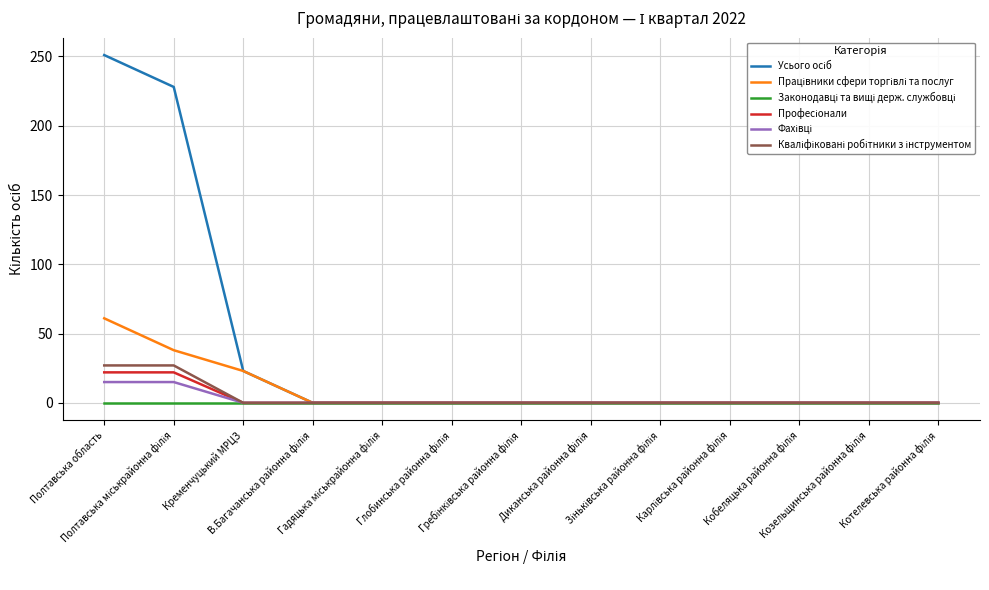

Does the chart display data point markers on the line(s)?

No